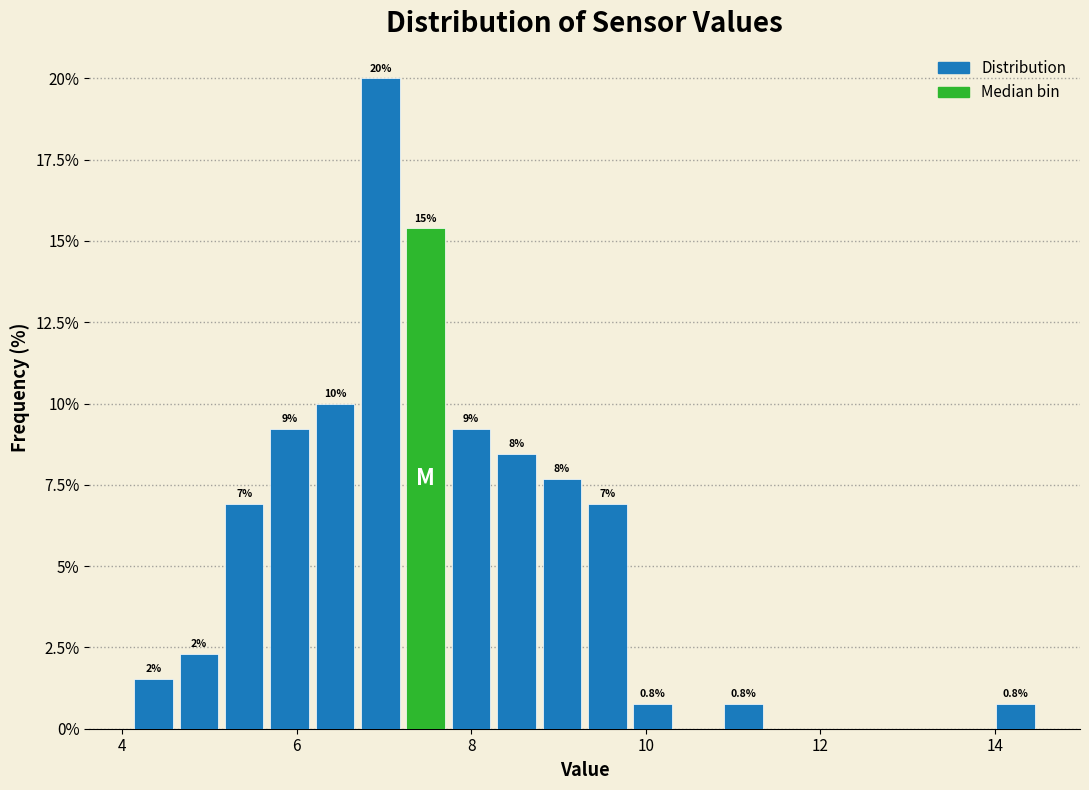

Read against the x-axis, roughly where is the centre of the tallest bar?

7.0